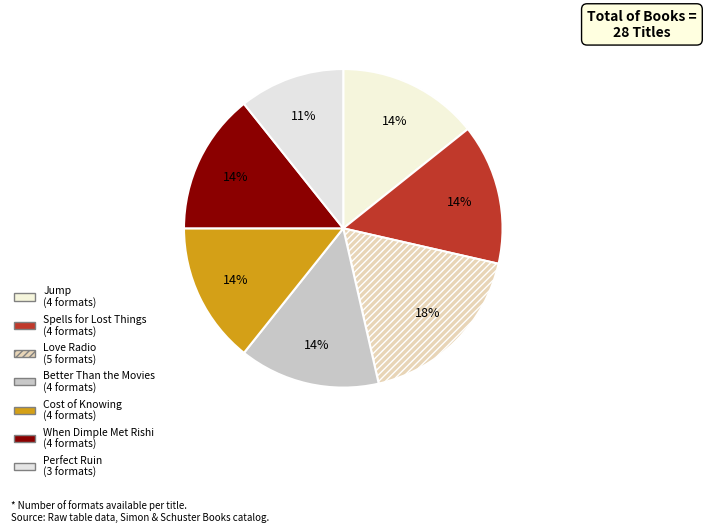

What percentage is the Better Than the Movies slice, to the nearest percent?

14%